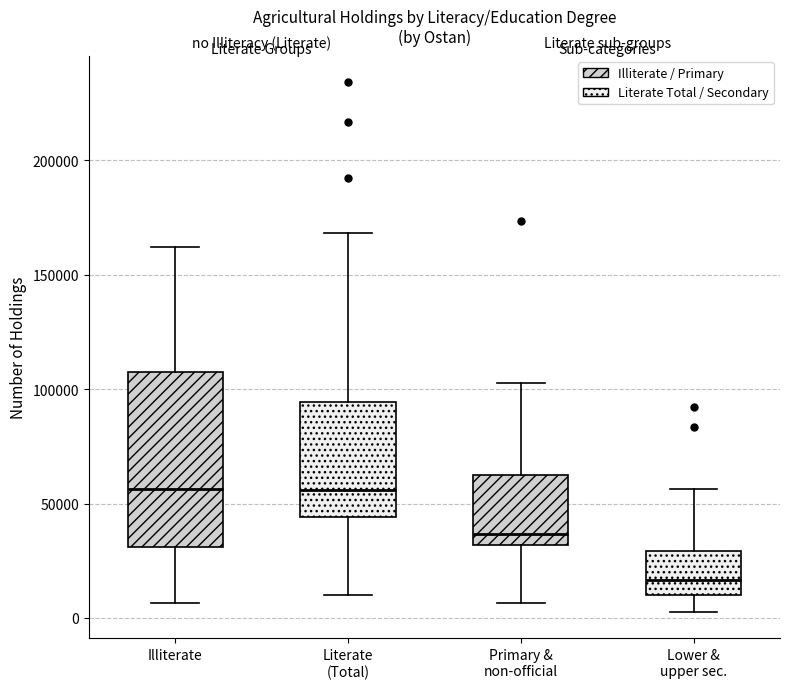

Reading left to right, transcribe this box plot: for each box, give where its median line is, the range the box spans, and where its two whiskers end, as read against the y-axis. The values are not printed on the chart, so give them approximately, as read against the axis.

Illiterate: median 55000, box 30000 to 110000, whiskers 5000 to 160000
Literate (Total): median 55000, box 45000 to 95000, whiskers 10000 to 170000
Primary & non-official: median 35000, box 30000 to 65000, whiskers 5000 to 105000
Lower & upper sec.: median 15000, box 10000 to 30000, whiskers 5000 to 55000